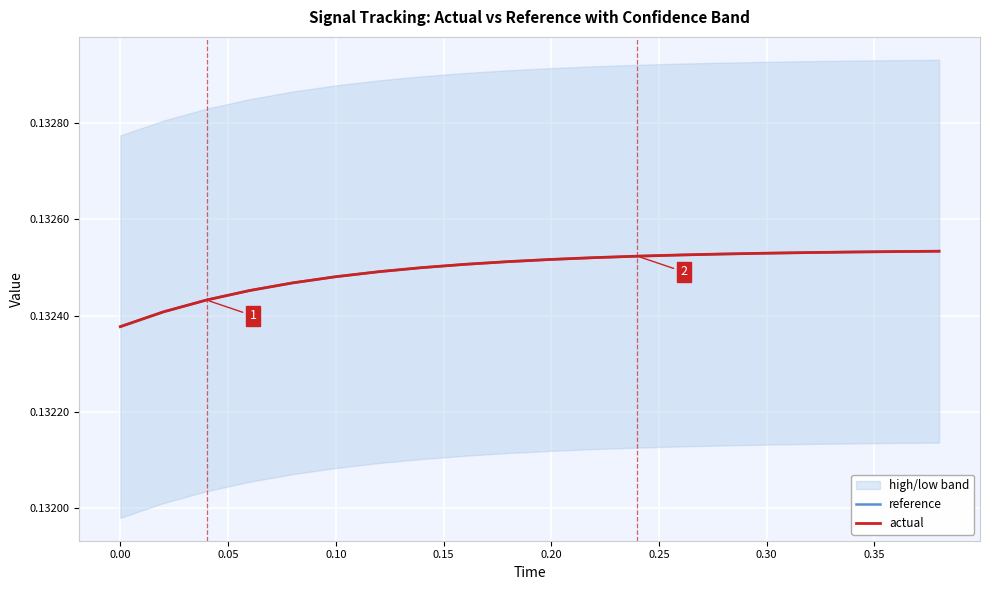

At 0.00, list the series in order from largest to smallest.

reference, actual